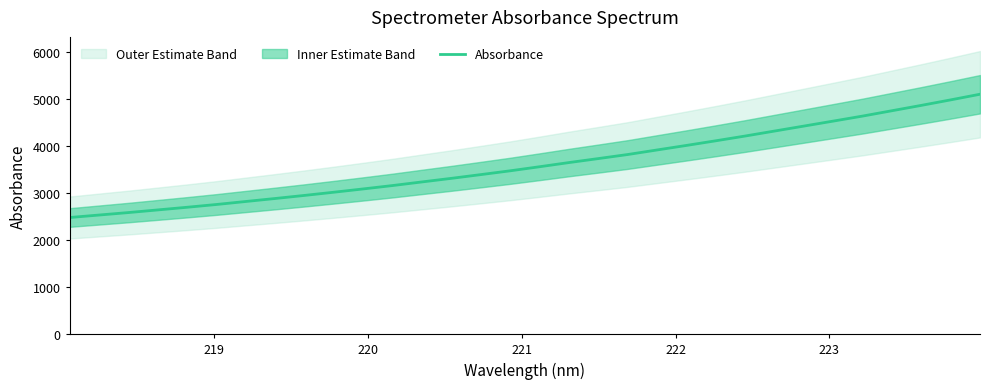

What is the lowest value of the Absorbance series?

2483.3